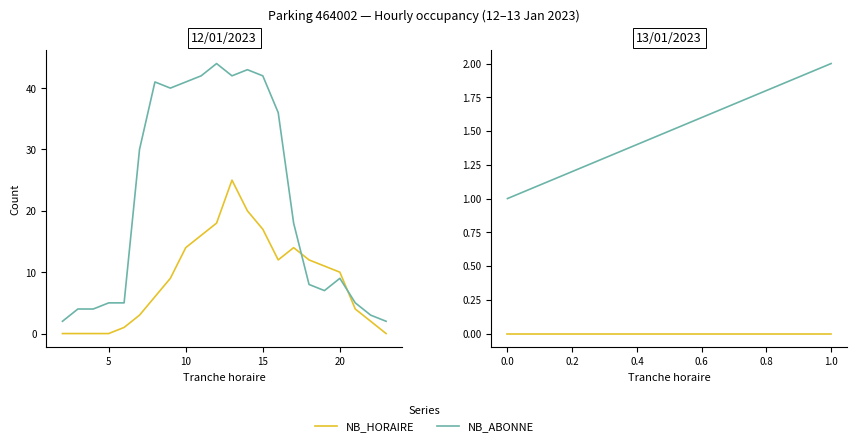

List the series in order of their peak value, lowest first.

NB_HORAIRE, NB_ABONNE